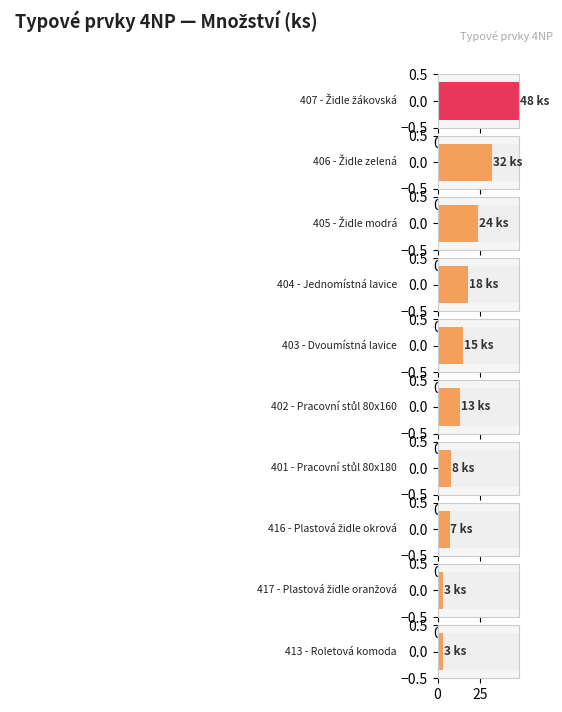

Count the number of data series in this chart.

1